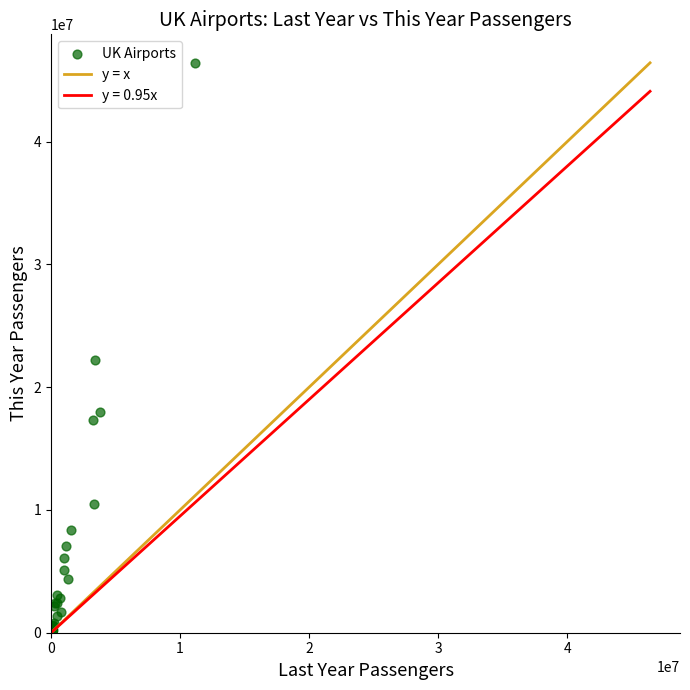

What Y value in the scatter plot is closest to 23212821?

22178268